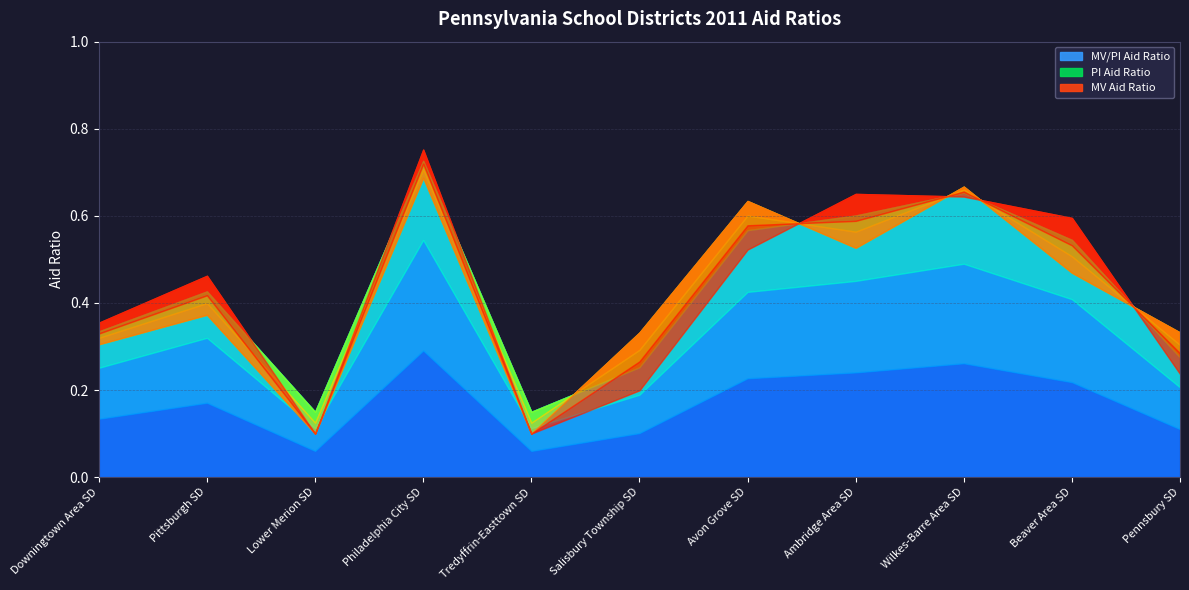

Between Philadelphia City SD and Beaver Area SD, which series saw the biggest shift?

PI Aid Ratio